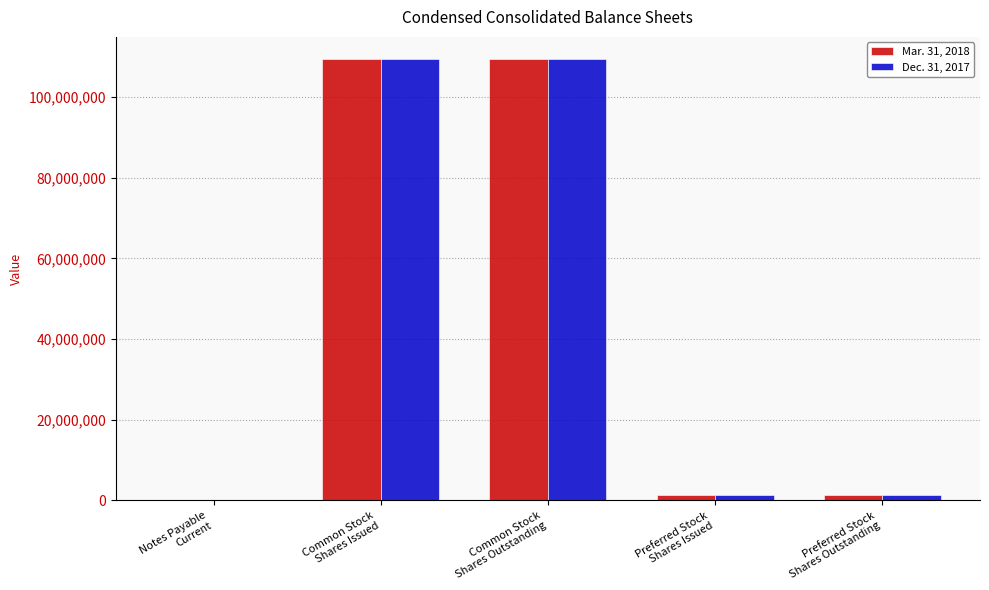

What is the maximum value shown in the chart?

109501078